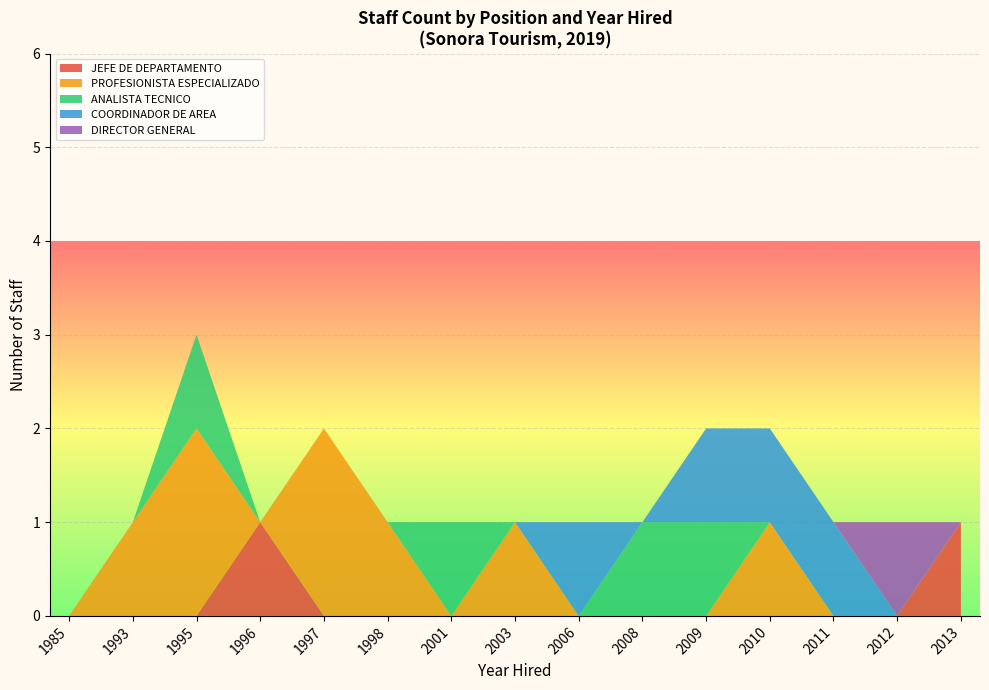

At which category is the sum across all series the highest?

1995